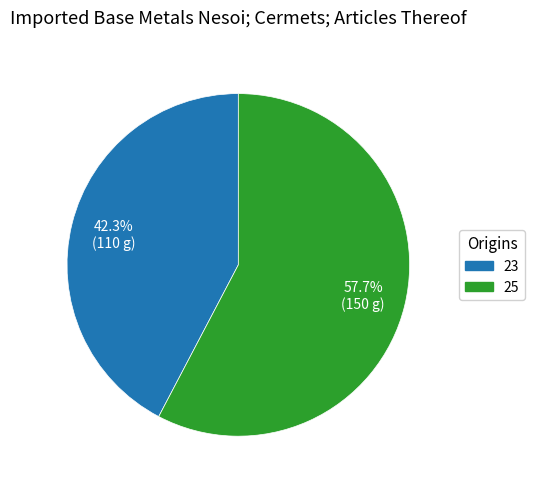

Count the number of slices in the pie.

2